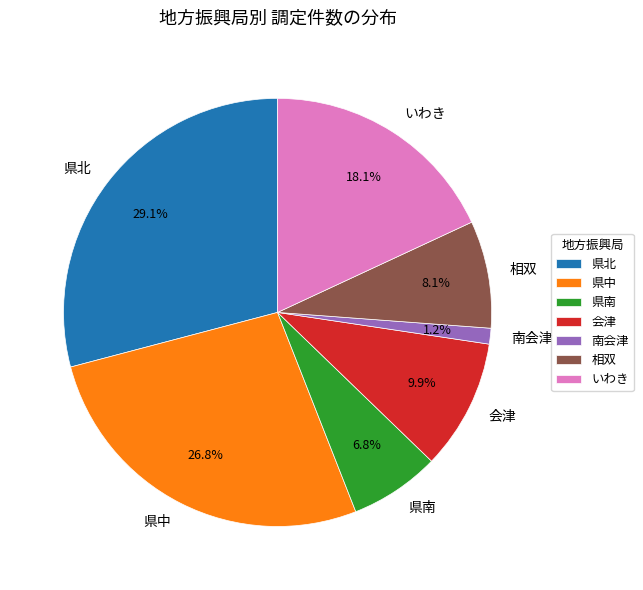

The 県南 slice represents 1% of the pie. True or false?

False